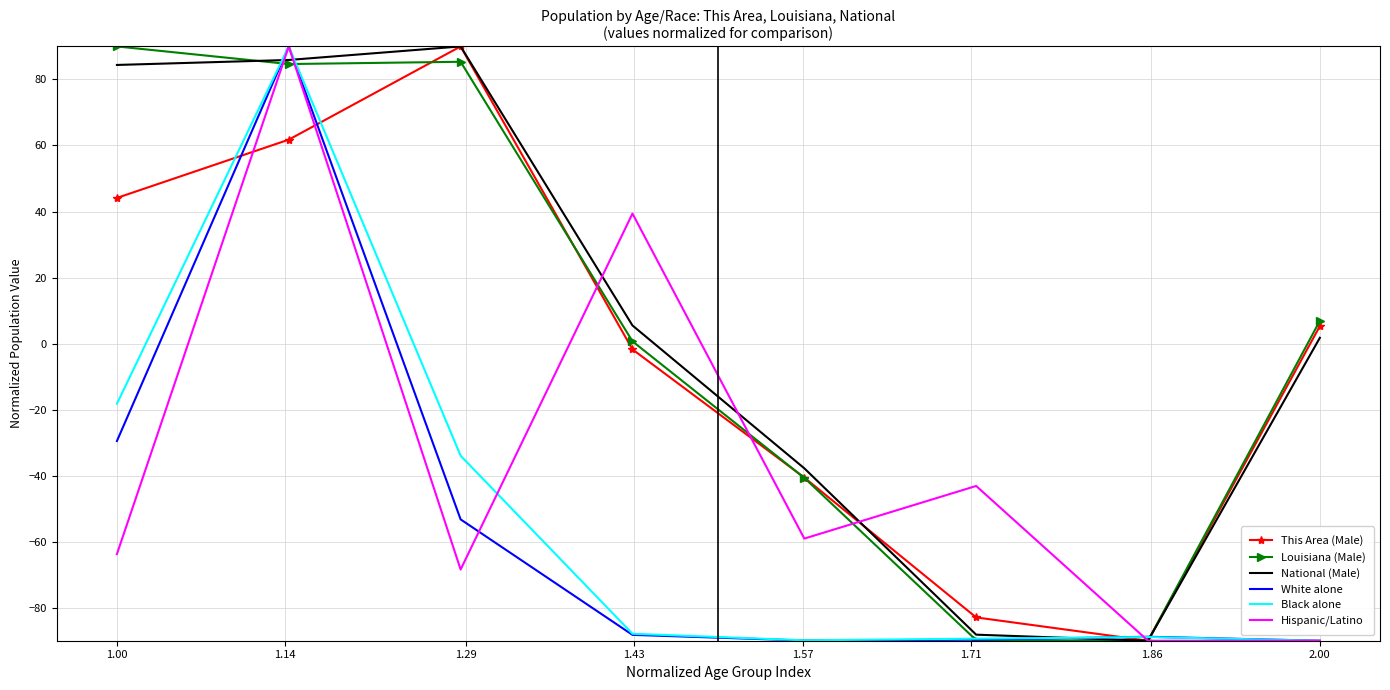

What is the lowest value of the White alone series?

-90.0